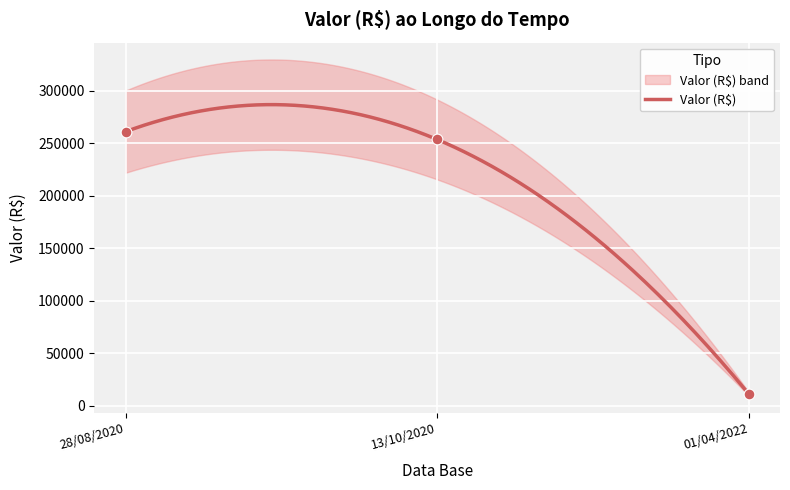

Approximately how many times larger is the value at 28/08/2020 compared to 13/10/2020?

1.0